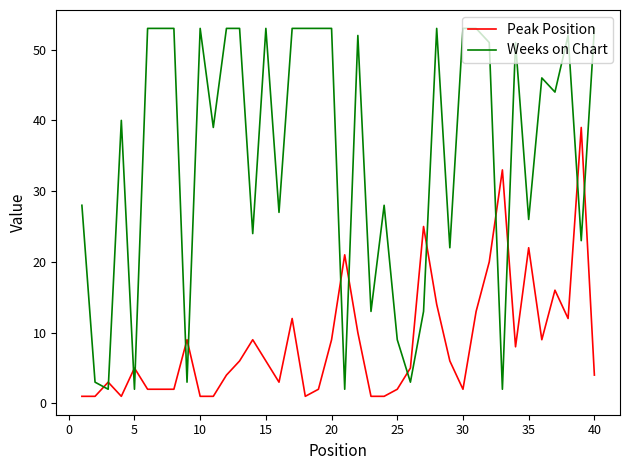

Reading left to right, transcribe all the data shown in this chart.

Peak Position: 1	1	3	1	5	2	2	2	9	1	1	4	6	9	6	3	12	1	2	9	21	10	1	1	2	5	25	14	6	2	13	20	33	8	22	9	16	12	39	4
Weeks on Chart: 28	3	2	40	2	53	53	53	3	53	39	53	53	24	53	27	53	53	53	53	2	52	13	28	9	3	13	53	22	53	53	51	2	51	26	46	44	52	23	53